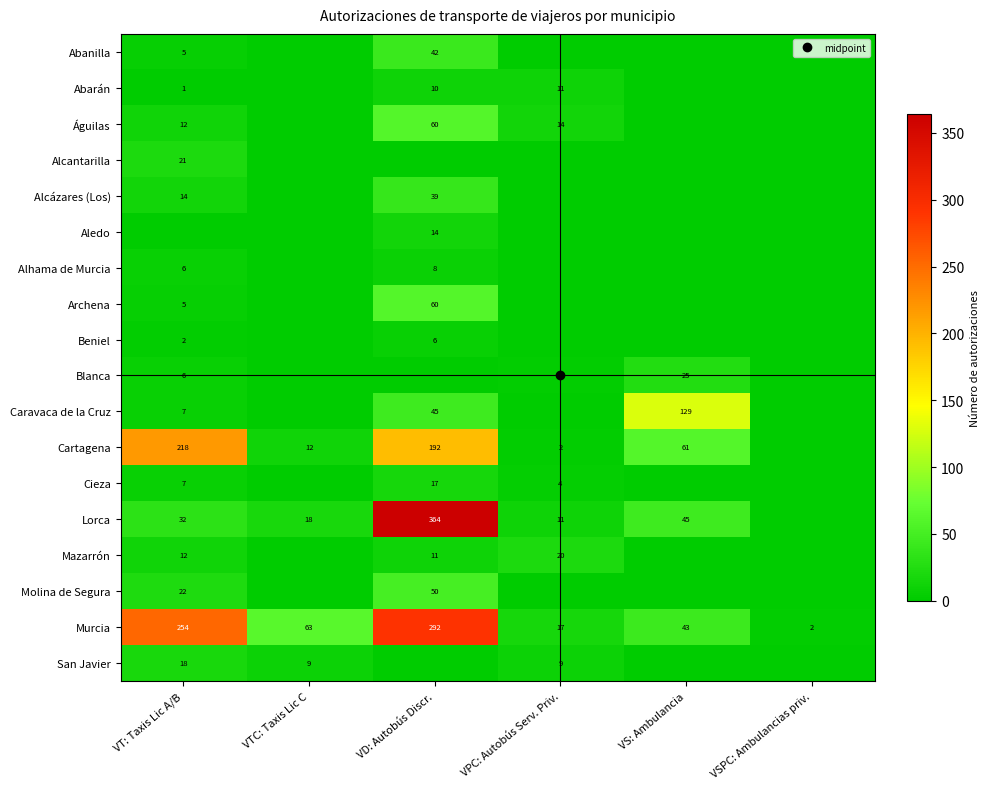

What is the total value across all series at VPC: Autobús Serv. Priv.?

90